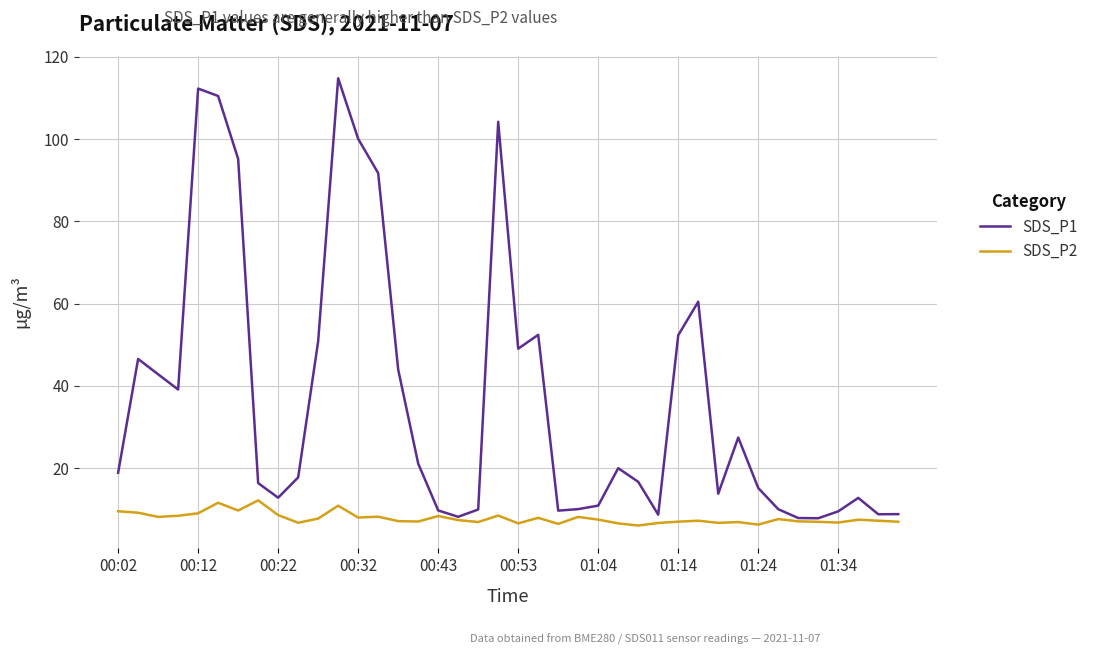

Which series has the largest total across all categories?

SDS_P1